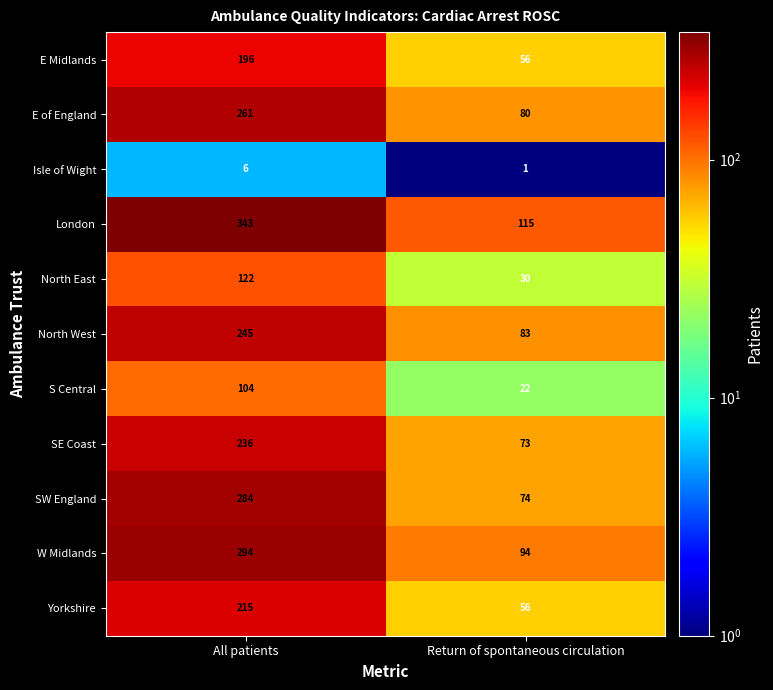

Rank the series by their maximum value, from highest to lowest.

London, W Midlands, SW England, E of England, North West, SE Coast, Yorkshire, E Midlands, North East, S Central, Isle of Wight